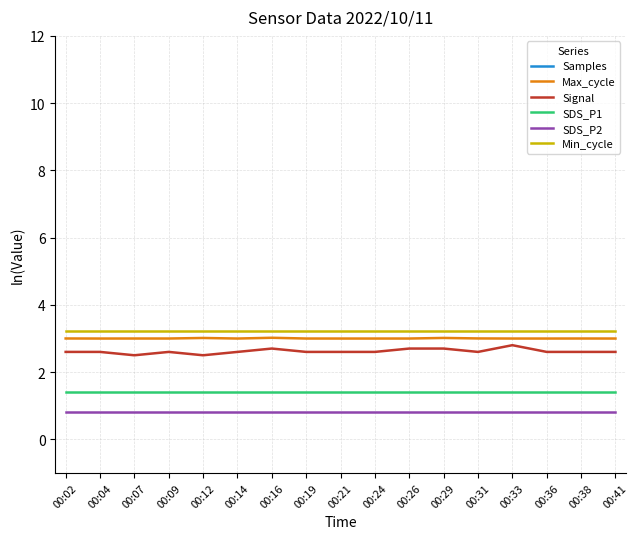

Which series has the largest total across all categories?

Samples